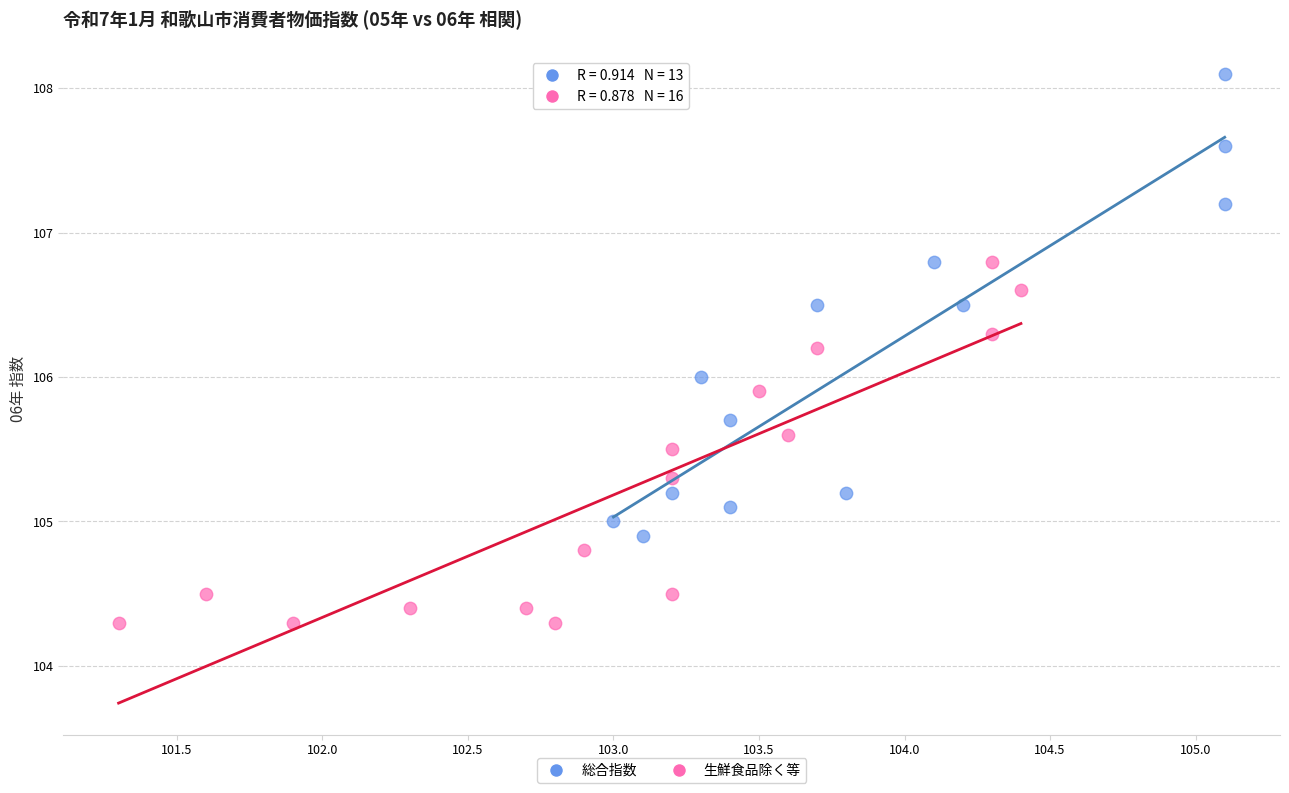

Which series reaches the maximum Y coordinate?

総合指数